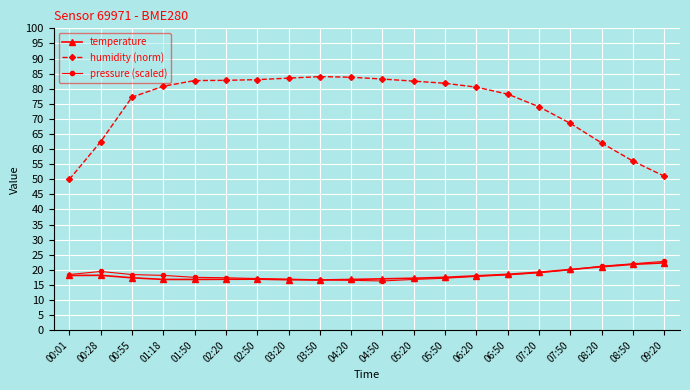

At which label is humidity (norm) closest to 66?

07:50